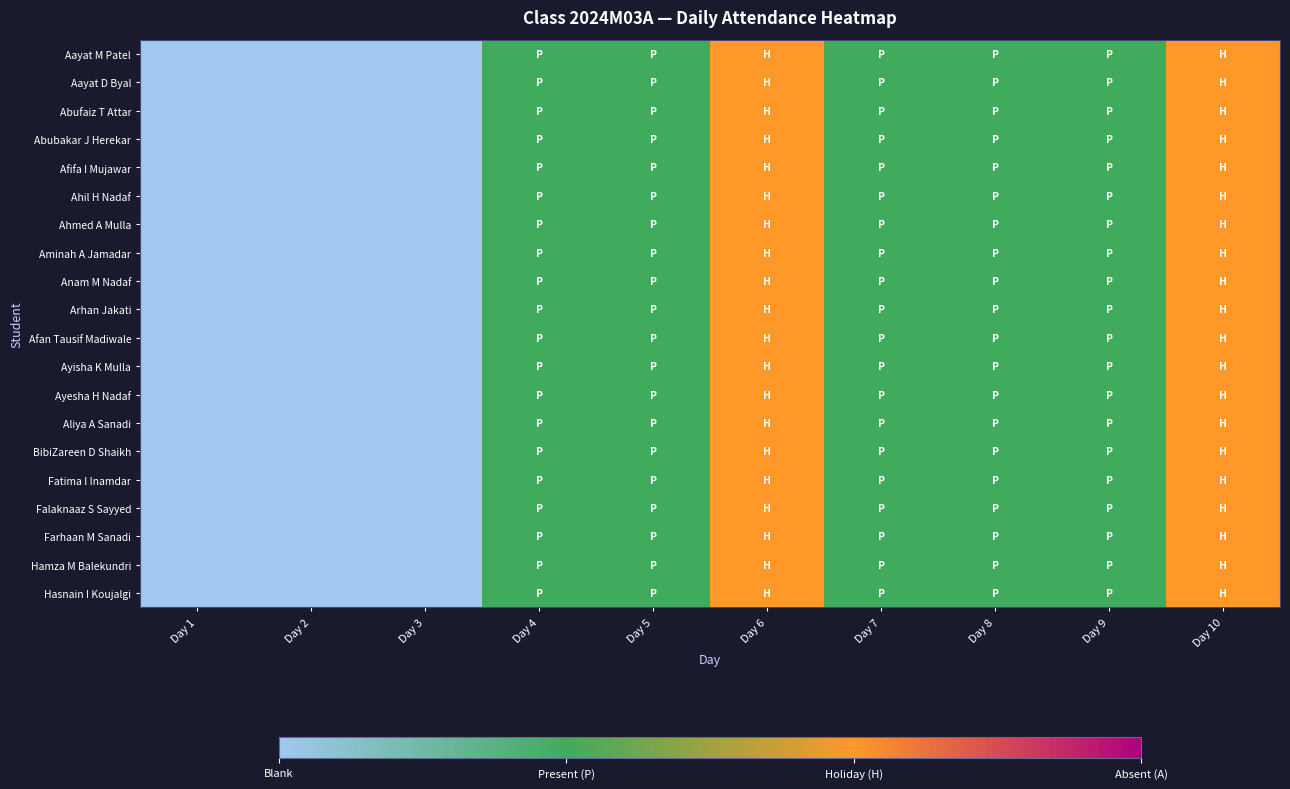

Reading left to right, what are all the values shown in this chart?

Aayat M Patel: Day 1=0	Day 2=0	Day 3=0	Day 4=1	Day 5=1	Day 6=2	Day 7=1	Day 8=1	Day 9=1	Day 10=2
Aayat D Byal: Day 1=0	Day 2=0	Day 3=0	Day 4=1	Day 5=1	Day 6=2	Day 7=1	Day 8=1	Day 9=1	Day 10=2
Abufaiz T Attar: Day 1=0	Day 2=0	Day 3=0	Day 4=1	Day 5=1	Day 6=2	Day 7=1	Day 8=1	Day 9=1	Day 10=2
Abubakar J Herekar: Day 1=0	Day 2=0	Day 3=0	Day 4=1	Day 5=1	Day 6=2	Day 7=1	Day 8=1	Day 9=1	Day 10=2
Afifa I Mujawar: Day 1=0	Day 2=0	Day 3=0	Day 4=1	Day 5=1	Day 6=2	Day 7=1	Day 8=1	Day 9=1	Day 10=2
Ahil H Nadaf: Day 1=0	Day 2=0	Day 3=0	Day 4=1	Day 5=1	Day 6=2	Day 7=1	Day 8=1	Day 9=1	Day 10=2
Ahmed A Mulla: Day 1=0	Day 2=0	Day 3=0	Day 4=1	Day 5=1	Day 6=2	Day 7=1	Day 8=1	Day 9=1	Day 10=2
Aminah A Jamadar: Day 1=0	Day 2=0	Day 3=0	Day 4=1	Day 5=1	Day 6=2	Day 7=1	Day 8=1	Day 9=1	Day 10=2
Anam M Nadaf: Day 1=0	Day 2=0	Day 3=0	Day 4=1	Day 5=1	Day 6=2	Day 7=1	Day 8=1	Day 9=1	Day 10=2
Arhan Jakati: Day 1=0	Day 2=0	Day 3=0	Day 4=1	Day 5=1	Day 6=2	Day 7=1	Day 8=1	Day 9=1	Day 10=2
Afan Tausif Madiwale: Day 1=0	Day 2=0	Day 3=0	Day 4=1	Day 5=1	Day 6=2	Day 7=1	Day 8=1	Day 9=1	Day 10=2
Ayisha K Mulla: Day 1=0	Day 2=0	Day 3=0	Day 4=1	Day 5=1	Day 6=2	Day 7=1	Day 8=1	Day 9=1	Day 10=2
Ayesha H Nadaf: Day 1=0	Day 2=0	Day 3=0	Day 4=1	Day 5=1	Day 6=2	Day 7=1	Day 8=1	Day 9=1	Day 10=2
Aliya A Sanadi: Day 1=0	Day 2=0	Day 3=0	Day 4=1	Day 5=1	Day 6=2	Day 7=1	Day 8=1	Day 9=1	Day 10=2
BibiZareen D Shaikh: Day 1=0	Day 2=0	Day 3=0	Day 4=1	Day 5=1	Day 6=2	Day 7=1	Day 8=1	Day 9=1	Day 10=2
Fatima I Inamdar: Day 1=0	Day 2=0	Day 3=0	Day 4=1	Day 5=1	Day 6=2	Day 7=1	Day 8=1	Day 9=1	Day 10=2
Falaknaaz S Sayyed: Day 1=0	Day 2=0	Day 3=0	Day 4=1	Day 5=1	Day 6=2	Day 7=1	Day 8=1	Day 9=1	Day 10=2
Farhaan M Sanadi: Day 1=0	Day 2=0	Day 3=0	Day 4=1	Day 5=1	Day 6=2	Day 7=1	Day 8=1	Day 9=1	Day 10=2
Hamza M Balekundri: Day 1=0	Day 2=0	Day 3=0	Day 4=1	Day 5=1	Day 6=2	Day 7=1	Day 8=1	Day 9=1	Day 10=2
Hasnain I Koujalgi: Day 1=0	Day 2=0	Day 3=0	Day 4=1	Day 5=1	Day 6=2	Day 7=1	Day 8=1	Day 9=1	Day 10=2